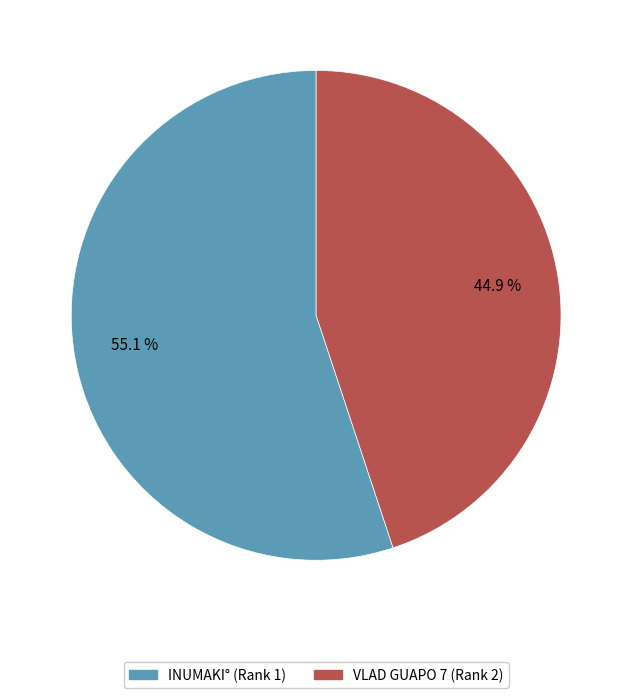

To the nearest percent, what is the difference between the largest and smallest slice percentages?

10%